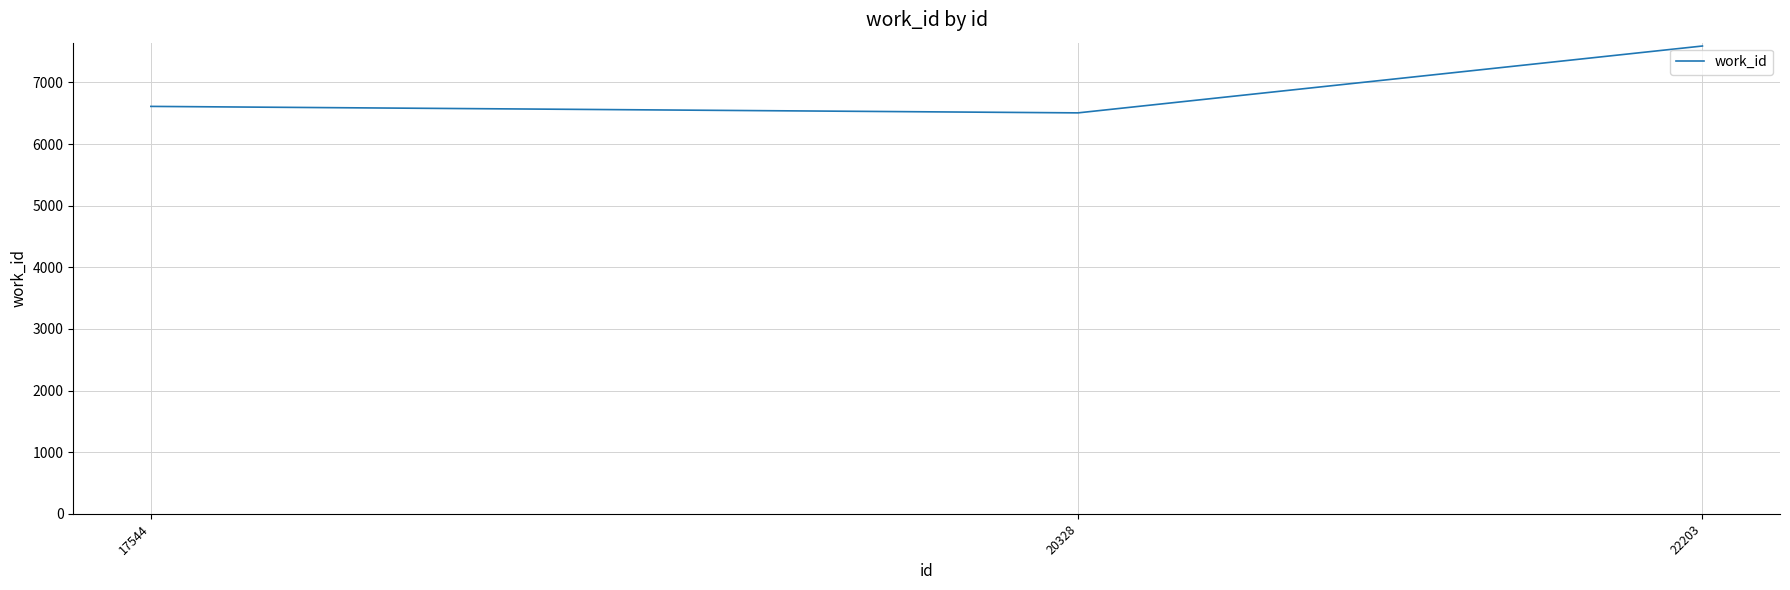

Does the chart display data point markers on the line(s)?

No